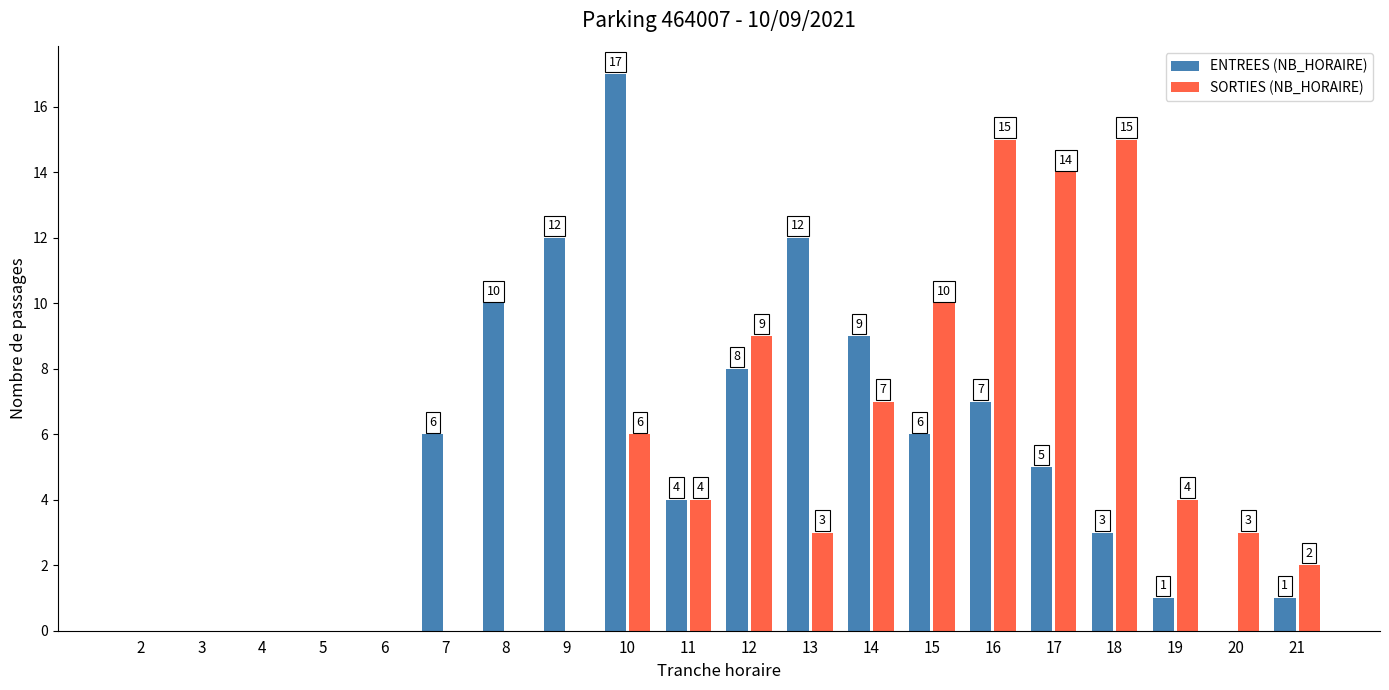

The value of SORTIES (NB_HORAIRE) at 21 is 3. True or false?

False